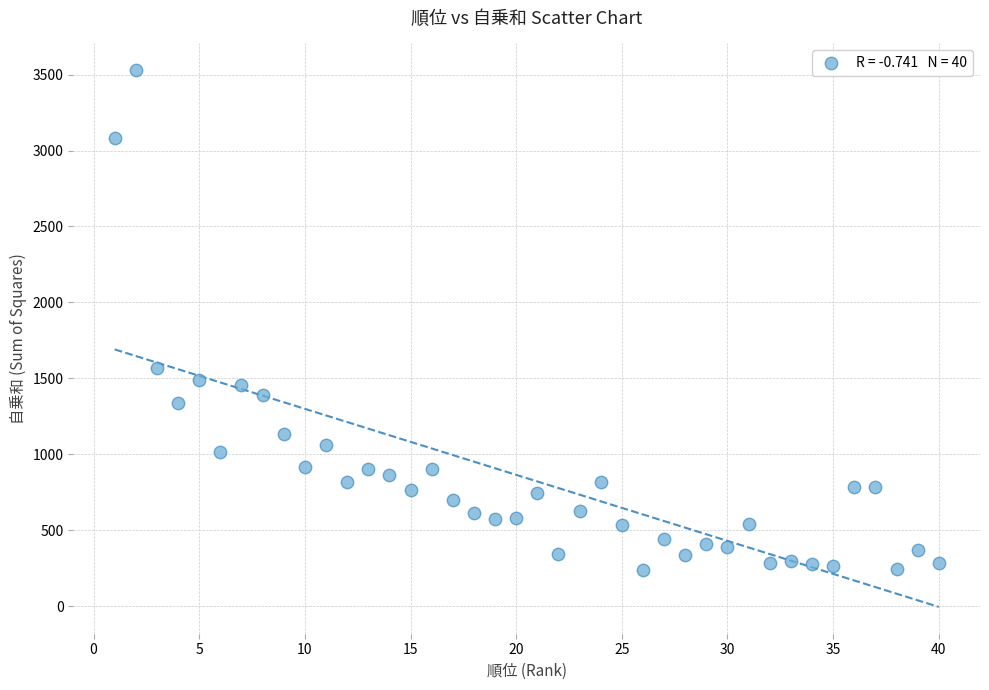

What is the range of Y values (max minus min)?

3288